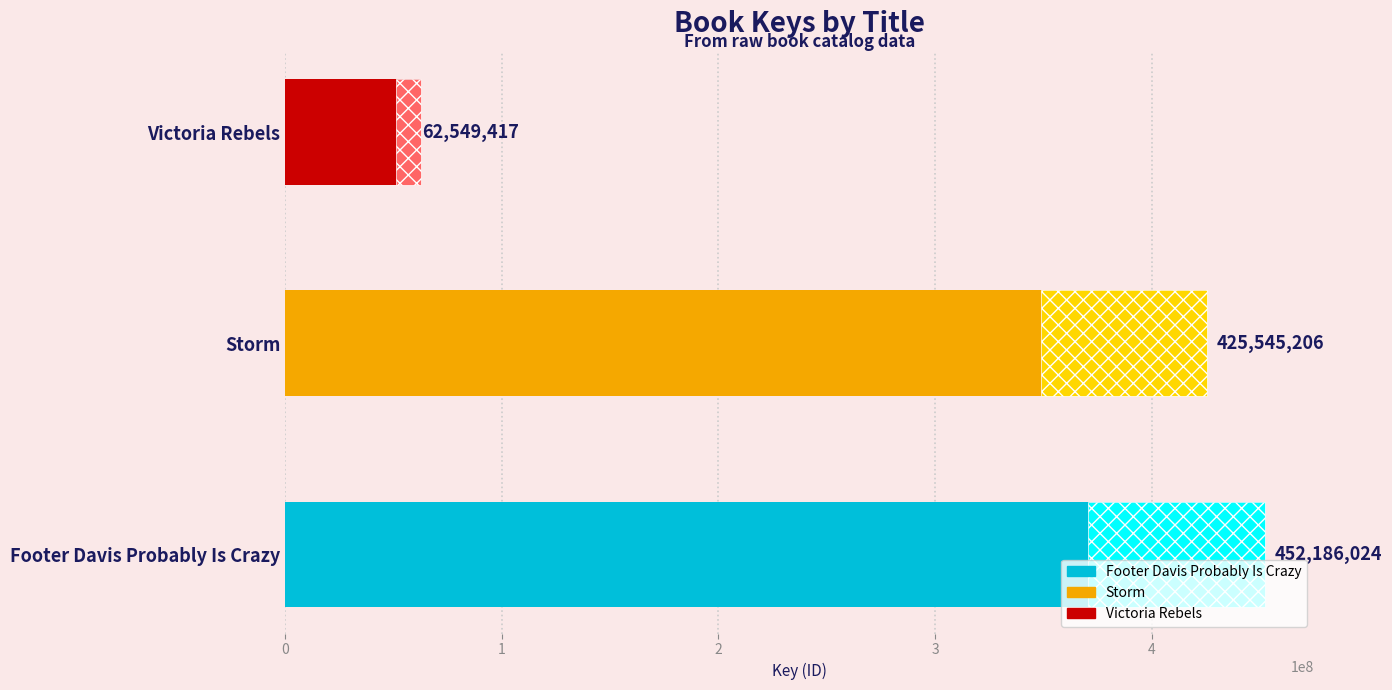

Rank the categories by value from highest to lowest.

Footer Davis Probably Is Crazy, Storm, Victoria Rebels